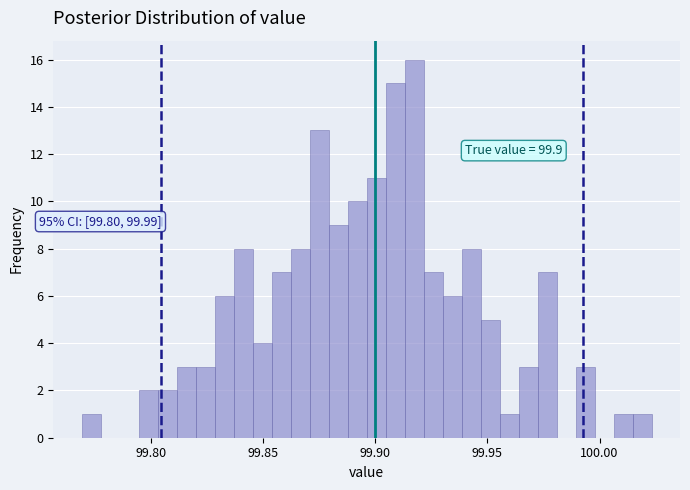

Read against the x-axis, roughly where is the centre of the tallest bar?

99.915